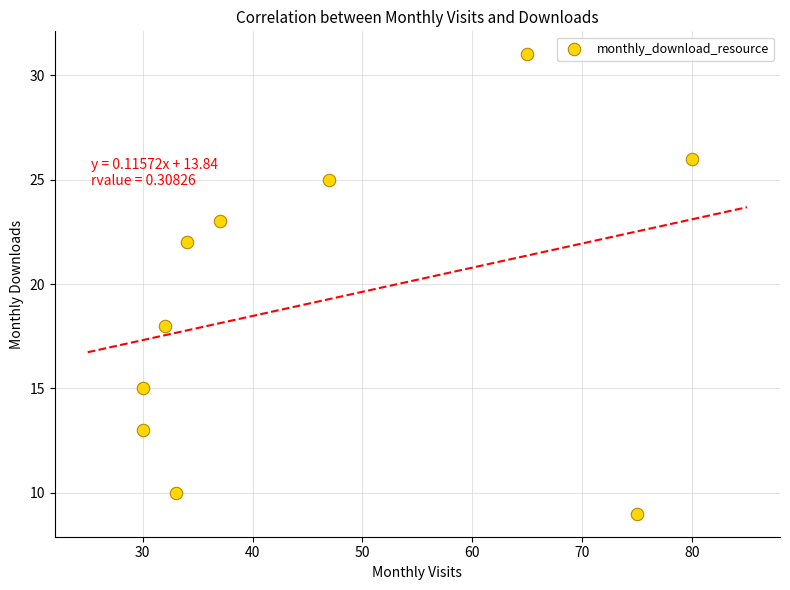

What is the range of Y values (max minus min)?

22